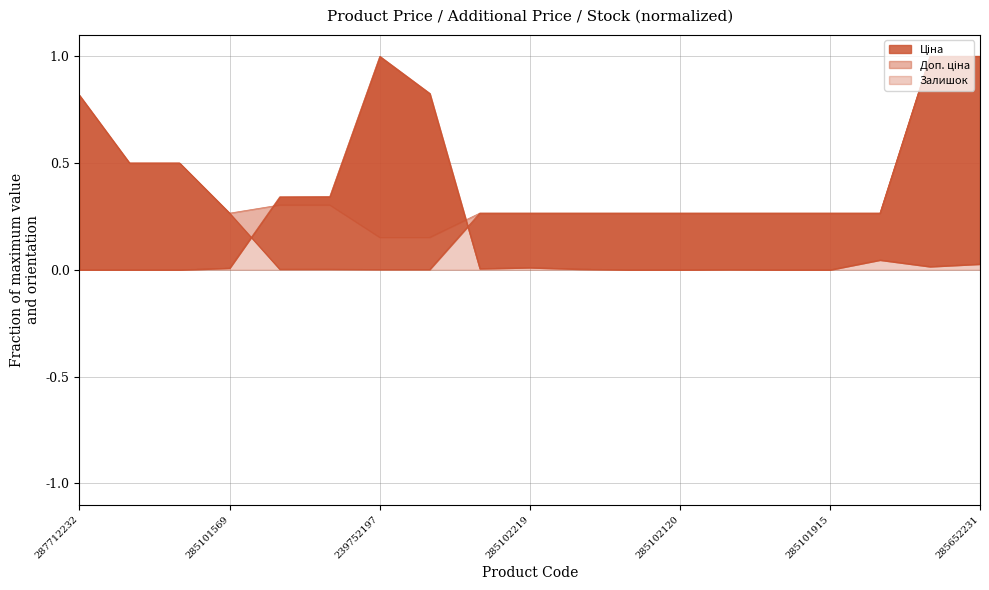

Rank the categories by Доп. ціна value from lowest to highest.

239752197, 239752196, 285101569, 285102221, 285102219, 285102218, 285102216, 285102120, 285102044, 285101916, 285101915, 285101913, 239792197, 239792196, 287692233, 287692231, 287712232, 285652233, 285652231